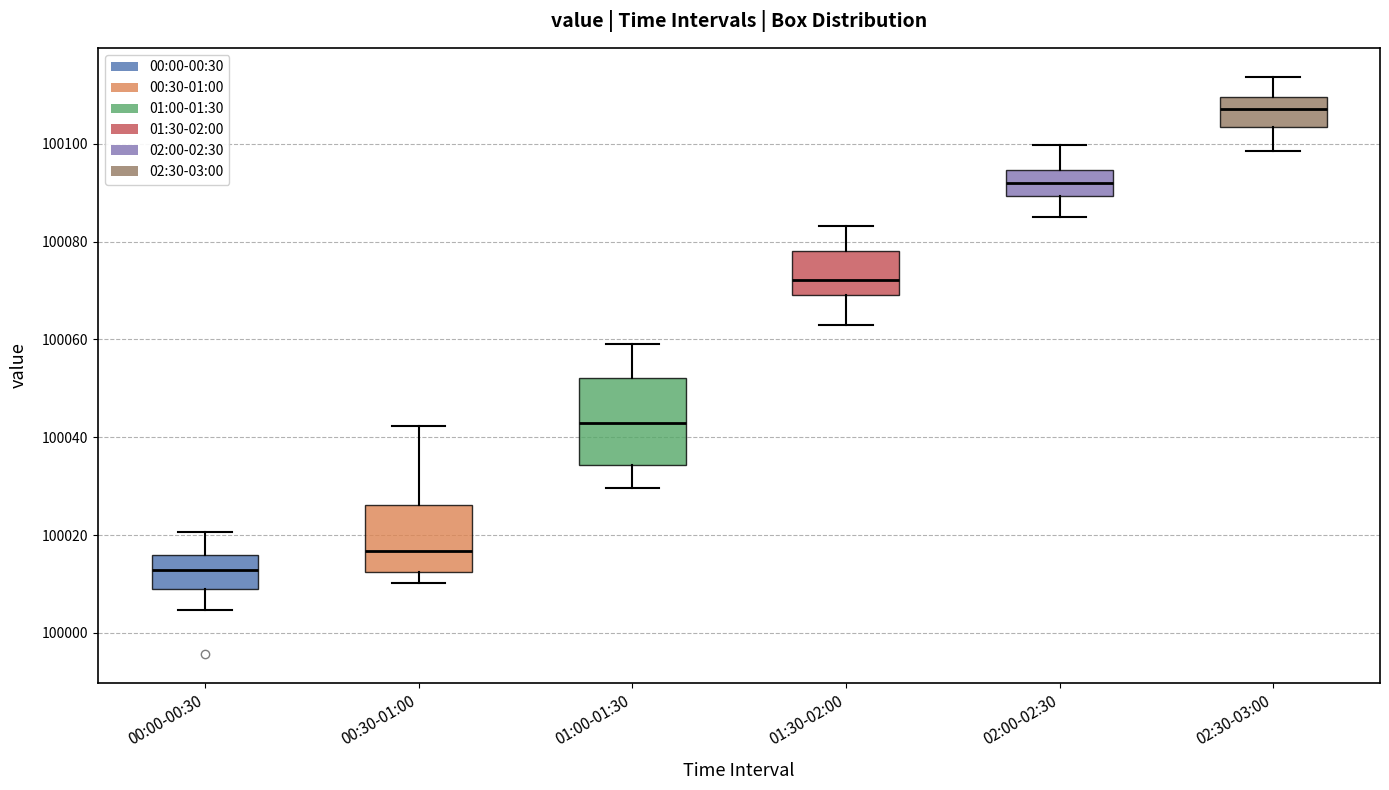

Reading left to right, transcribe this box plot: for each box, give where its median line is, the range the box spans, and where its two whiskers end, as read against the y-axis. The values are not printed on the chart, so give them approximately, as read against the axis.

00:00-00:30: median 100012, box 100008 to 100016, whiskers 100004 to 100020
00:30-01:00: median 100016, box 100012 to 100026, whiskers 100010 to 100042
01:00-01:30: median 100042, box 100034 to 100052, whiskers 100030 to 100060
01:30-02:00: median 100072, box 100070 to 100078, whiskers 100062 to 100084
02:00-02:30: median 100092, box 100090 to 100094, whiskers 100086 to 100100
02:30-03:00: median 100108, box 100104 to 100110, whiskers 100098 to 100114